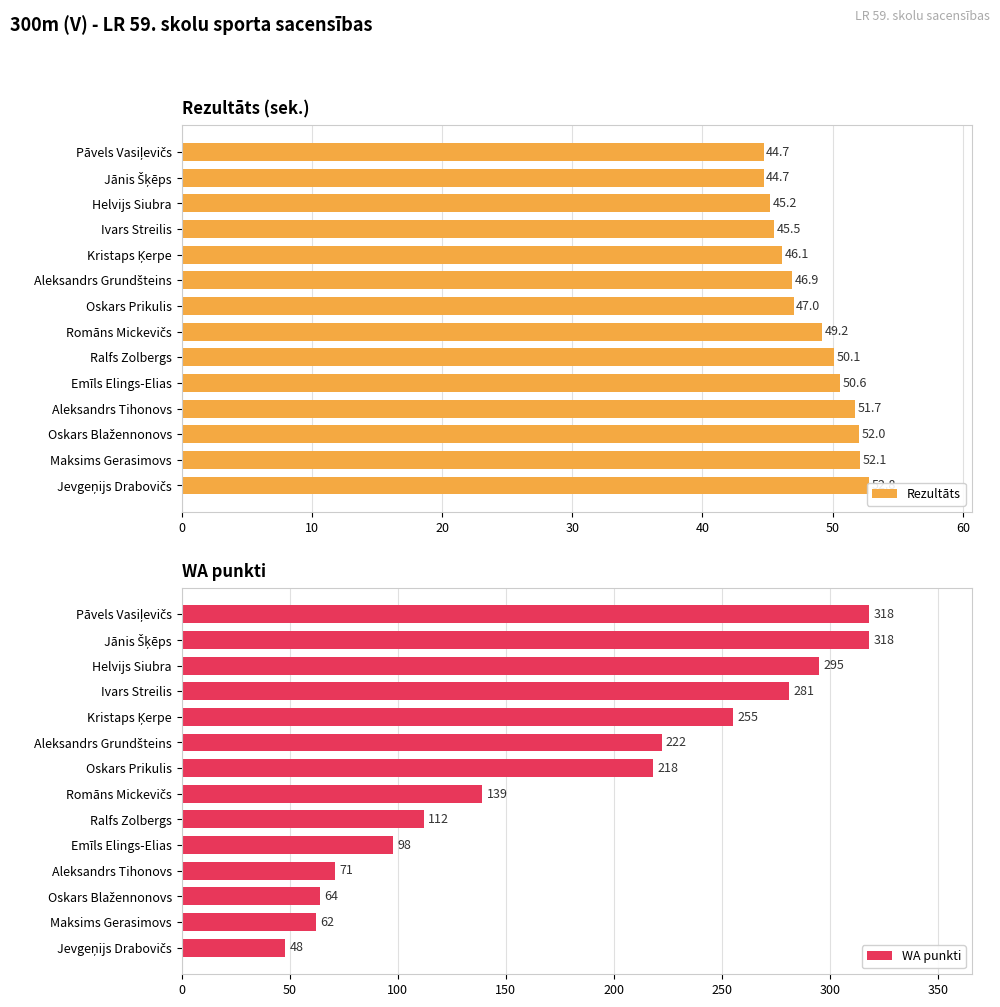

The WA punkti series shows 360 at Oskars Prikulis. True or false?

False